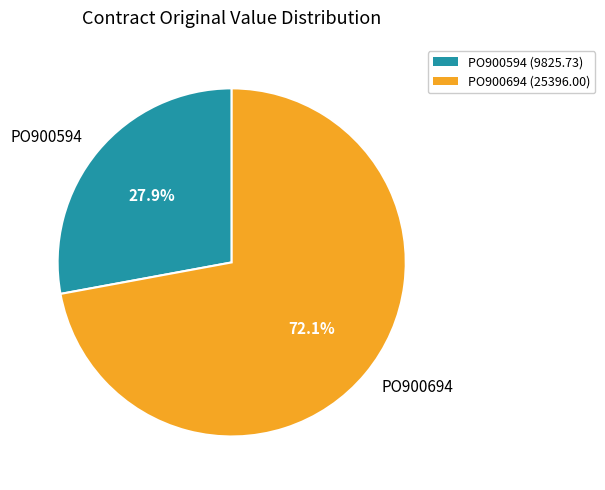

Combined, do PO900694 and PO900594 account for over 50%?

Yes